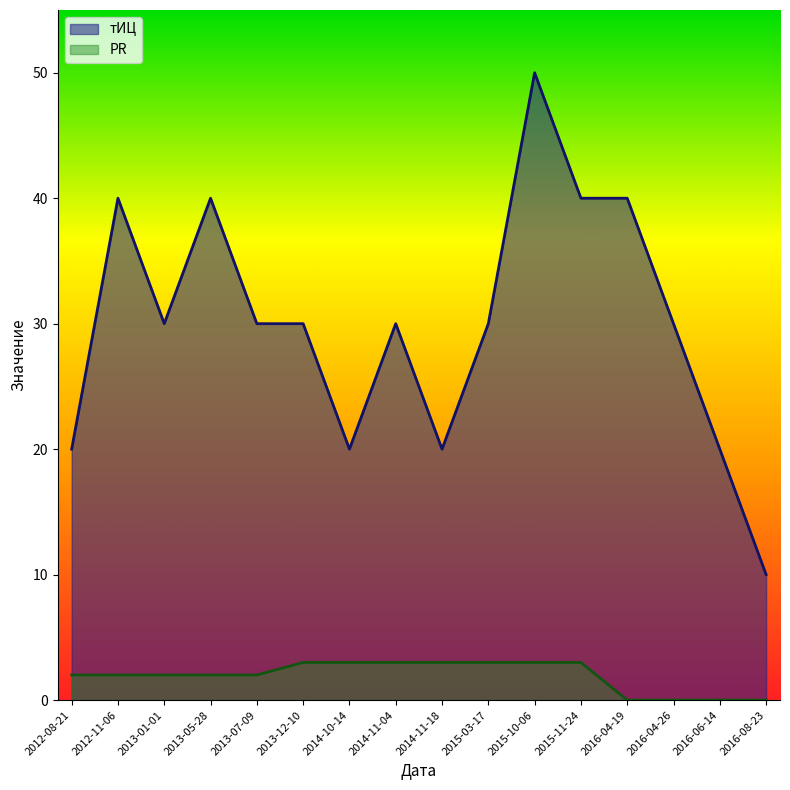

List the series in order of their overall mean, highest first.

тИЦ, PR